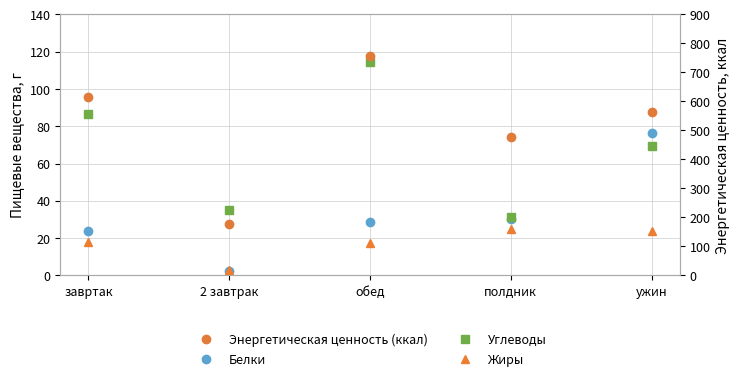

At which category is the sum across all series the highest?

обед